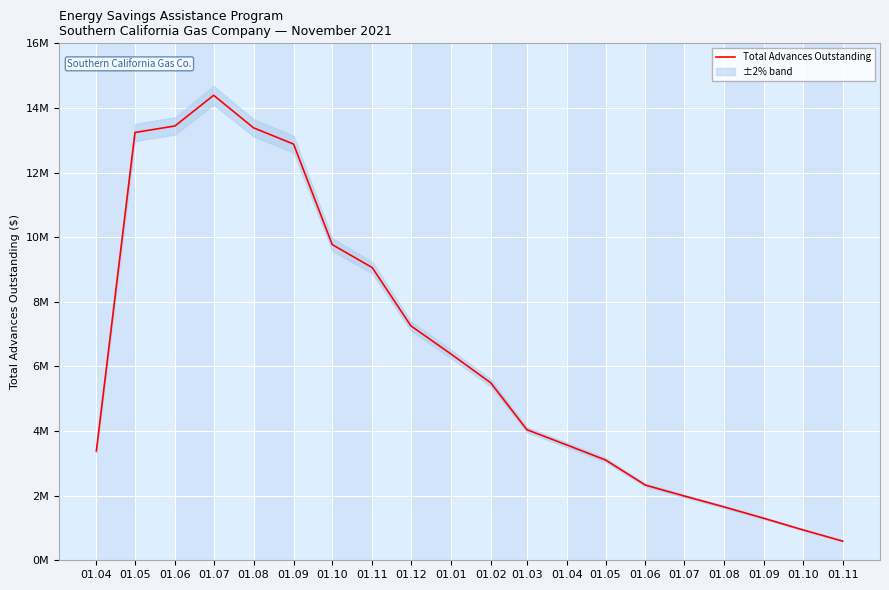

True or false: there are more than 2 points higher than both neighbors.

False